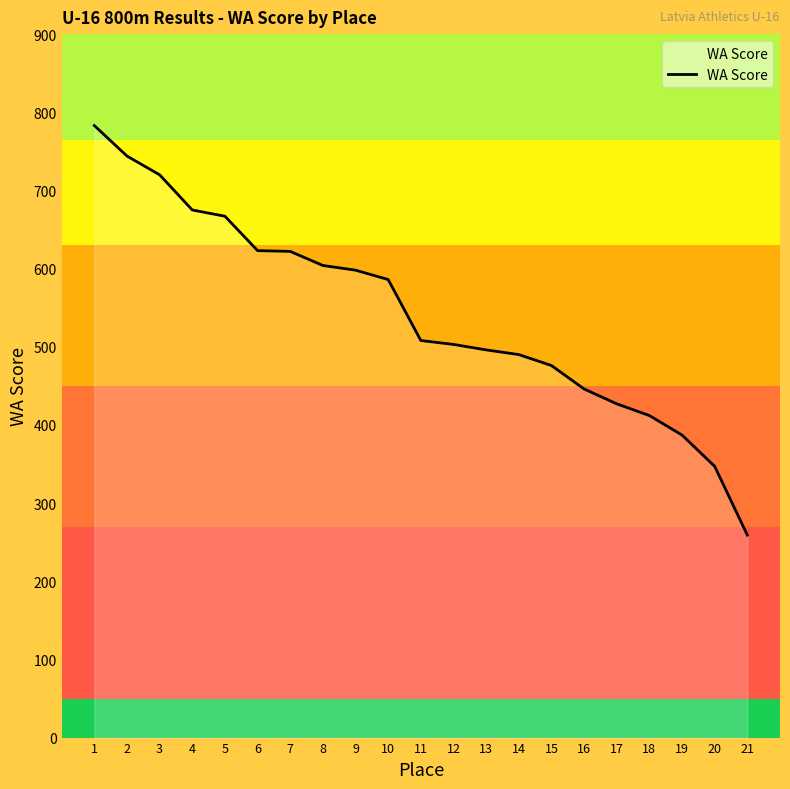

How many values are below 508?

10